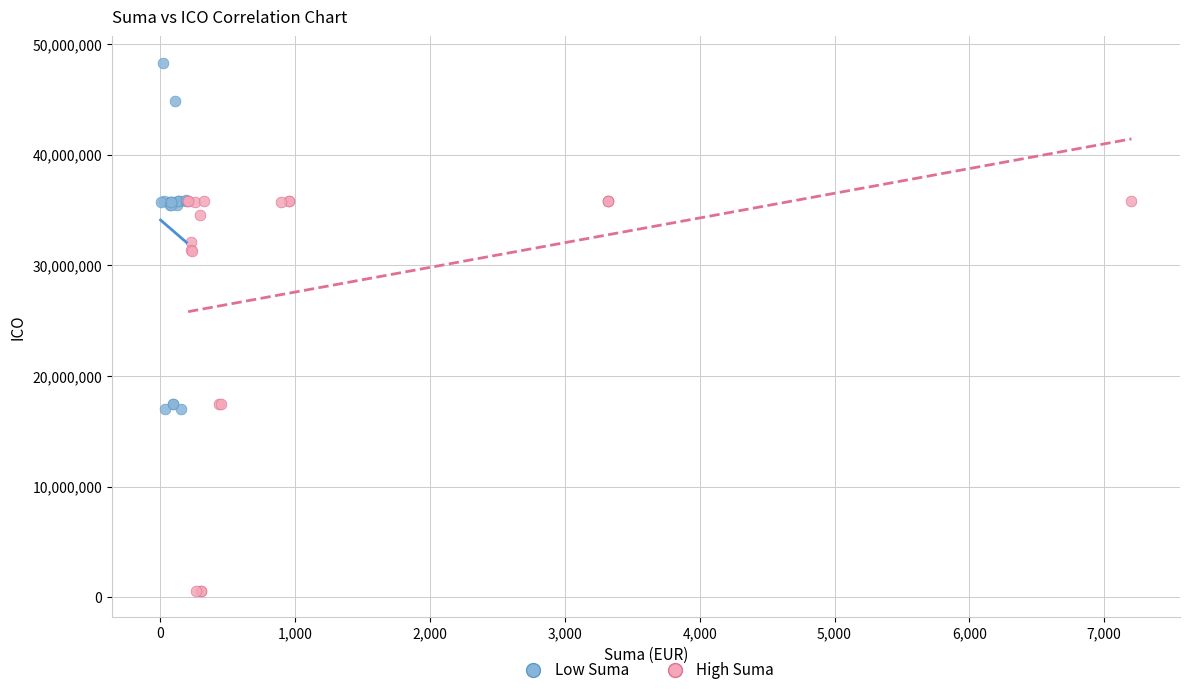

Which series has the widest spread of Y values?

High Suma